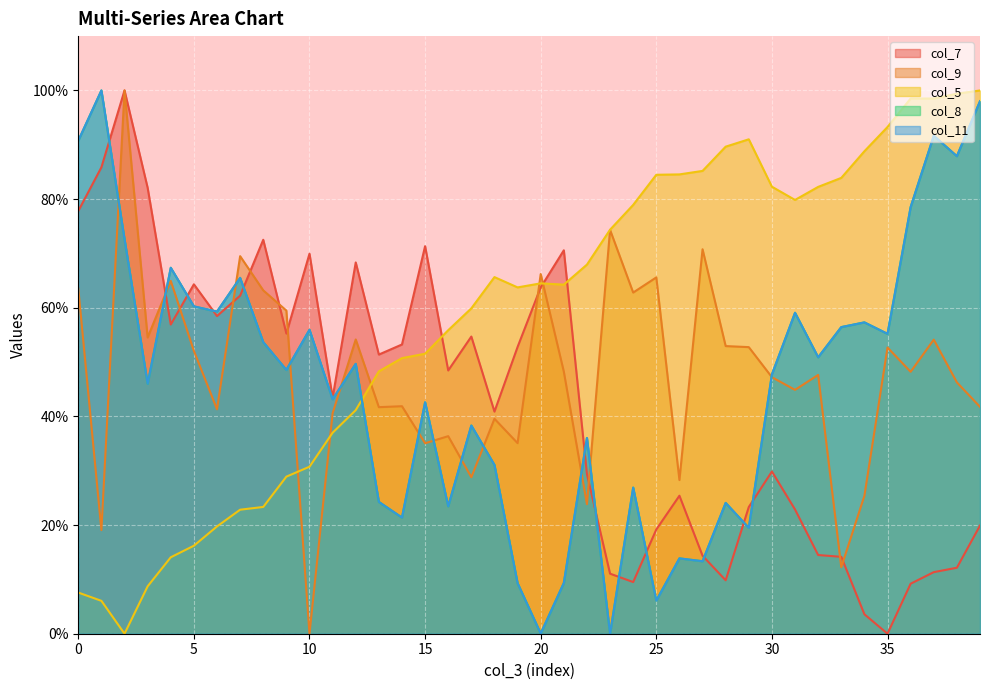

What is the highest value of the col_5 series?

100.0